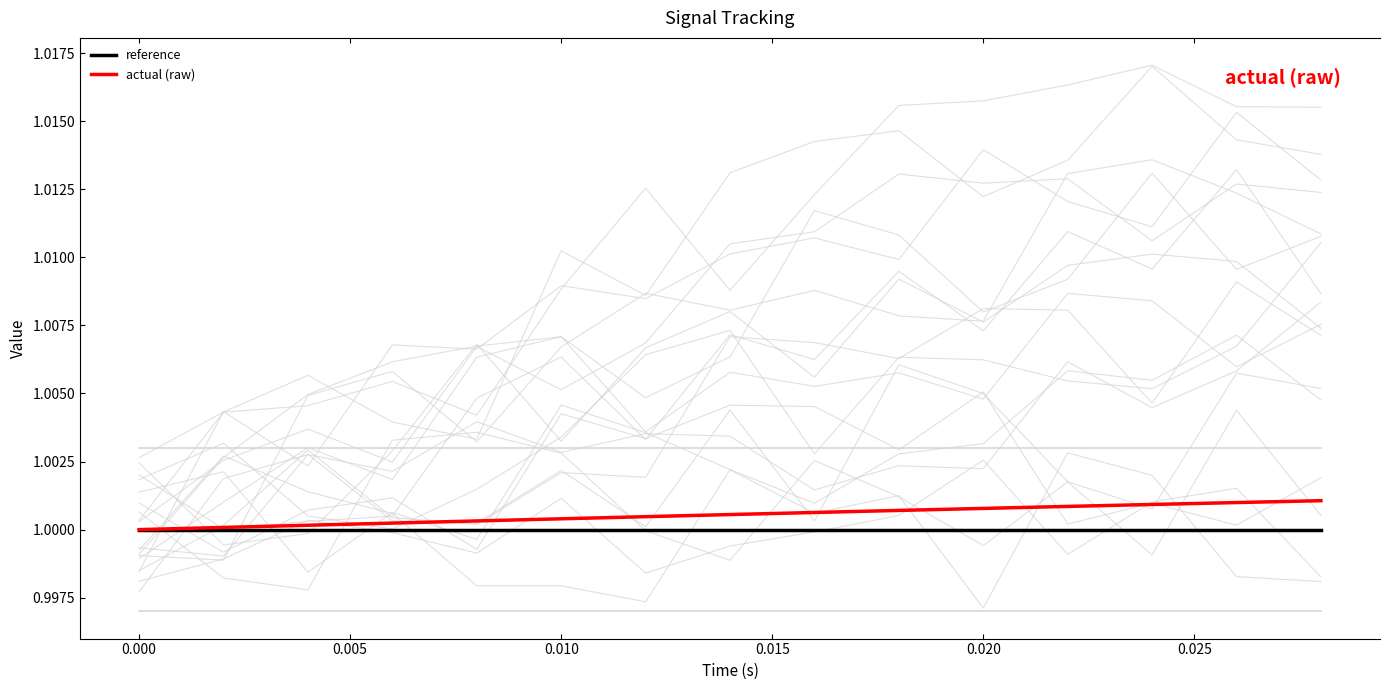

What is the highest value of the reference series?

1.0